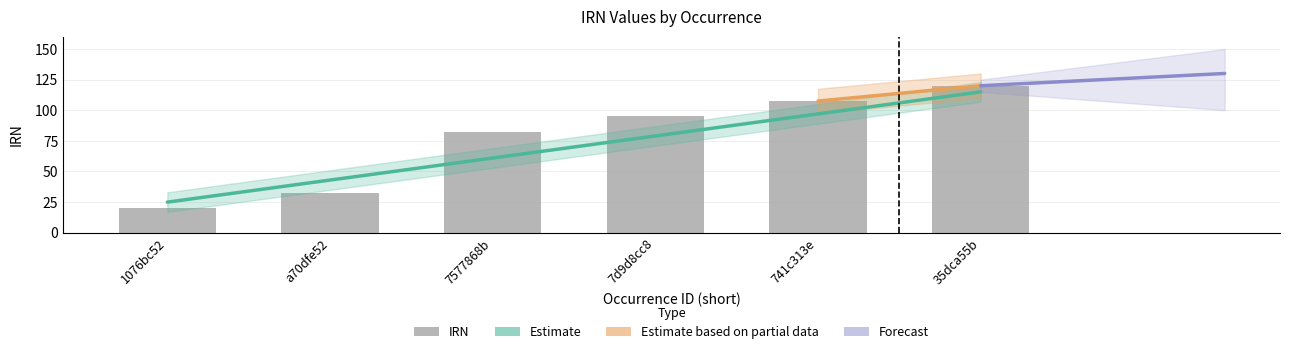

What is the difference between the values at 35dca55b and 7577868b?

37.5